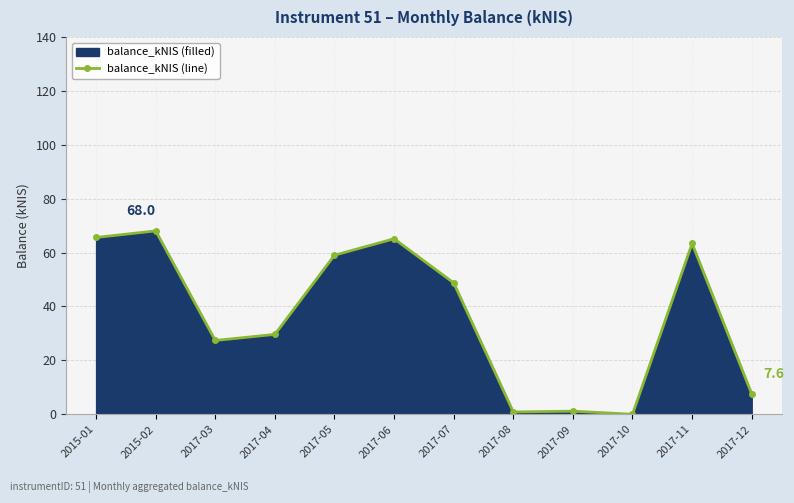

How many points are higher than both their immediate neighbors (excluding endpoints)?

4